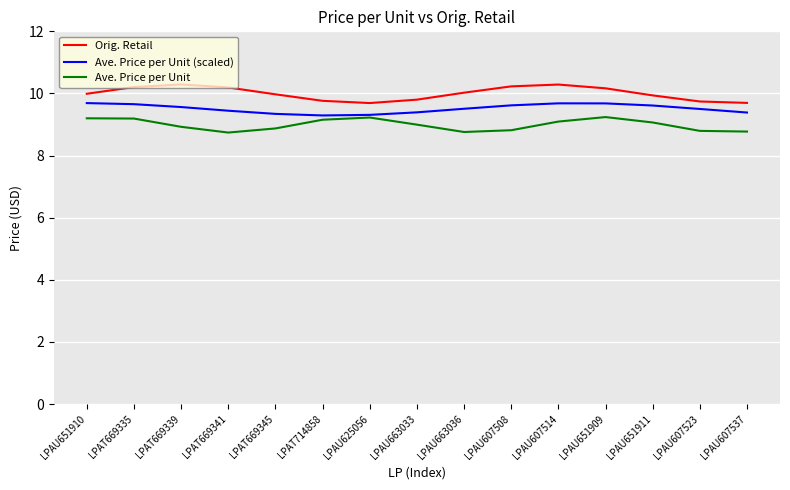

Rank the series at LPAT669339 from lowest to highest value.

Ave. Price per Unit, Ave. Price per Unit (scaled), Orig. Retail